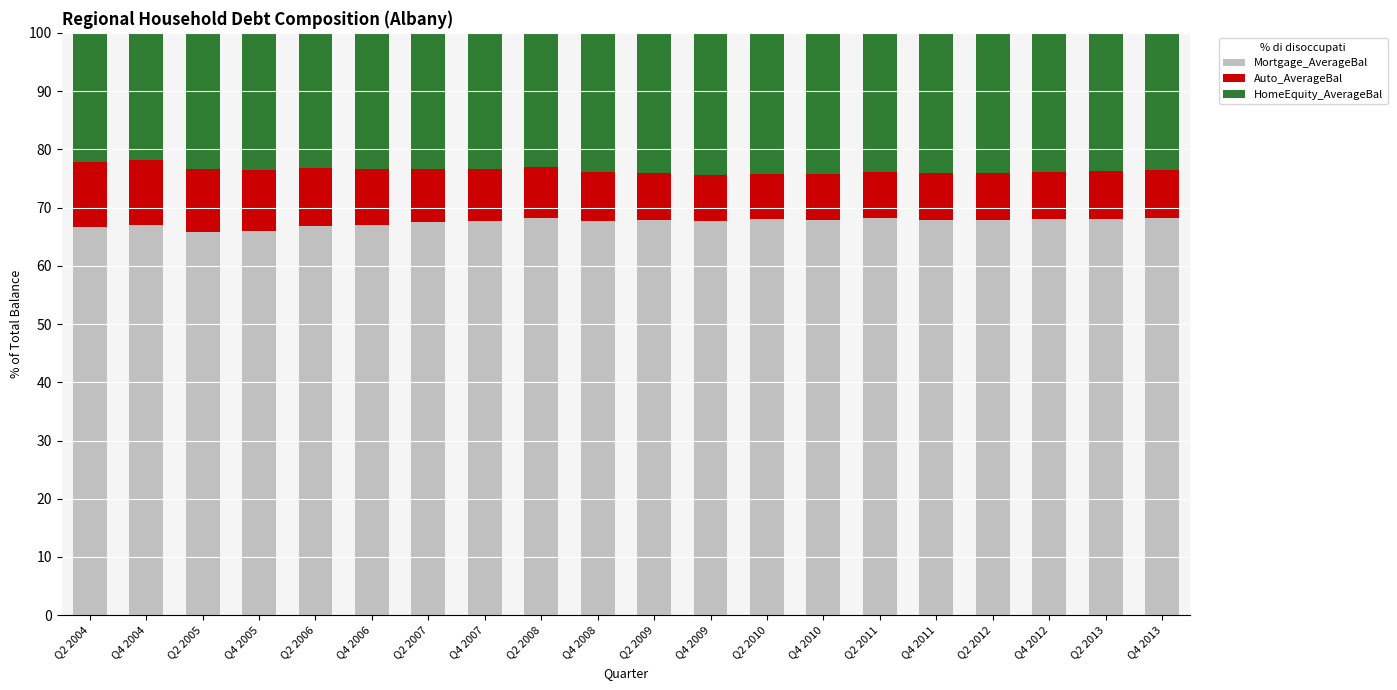

The value of Mortgage_AverageBal at Q4 2011 is 112.9. True or false?

False